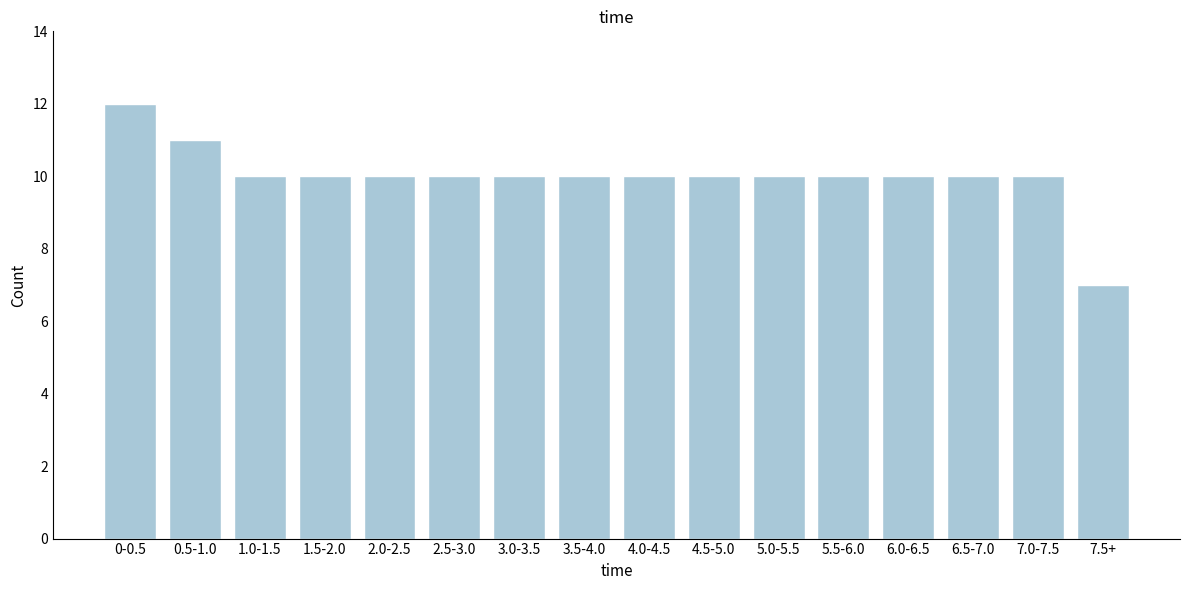

Reading right to left, what are all the values shown in this chart?

7.5+=7	7.0-7.5=10	6.5-7.0=10	6.0-6.5=10	5.5-6.0=10	5.0-5.5=10	4.5-5.0=10	4.0-4.5=10	3.5-4.0=10	3.0-3.5=10	2.5-3.0=10	2.0-2.5=10	1.5-2.0=10	1.0-1.5=10	0.5-1.0=11	0-0.5=12